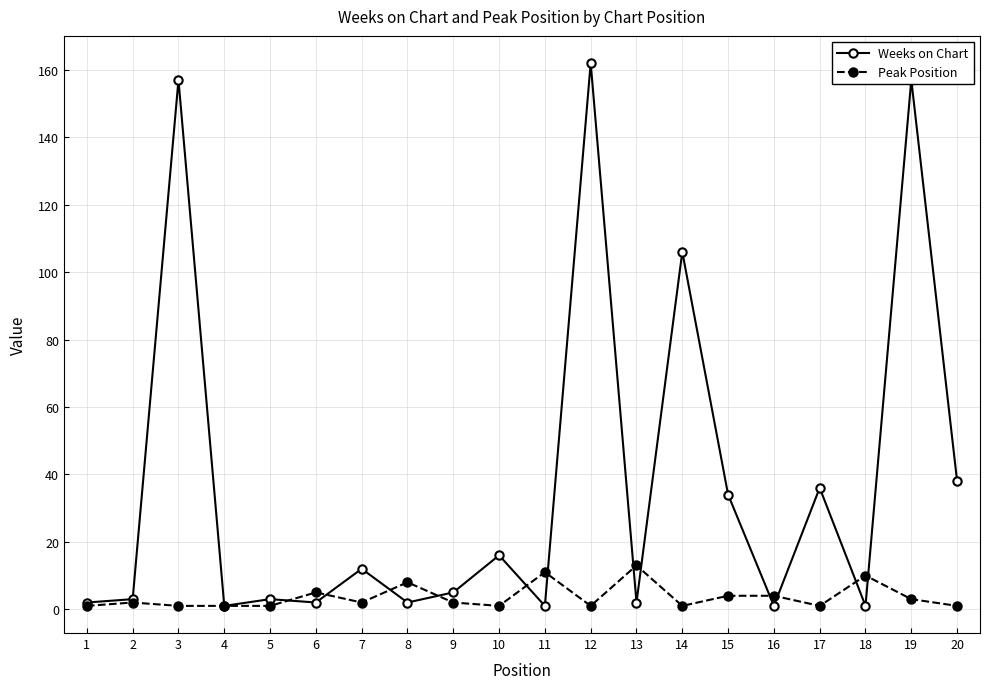

Which series has the largest range (max minus min)?

Weeks on Chart